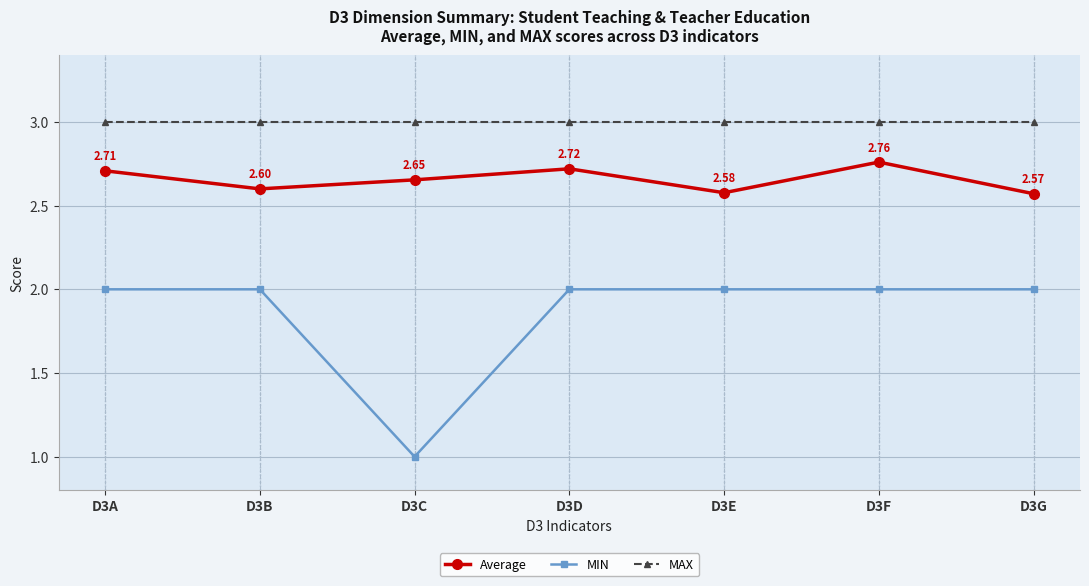

At D3G, list the series in order from largest to smallest.

MAX, Average, MIN